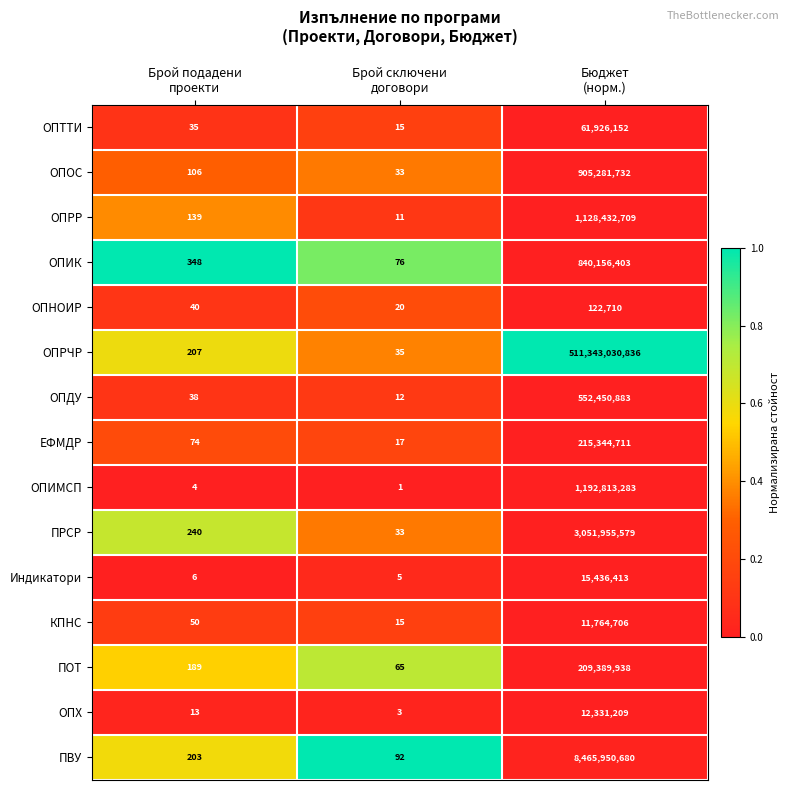

What is the difference between the second highest and minimum values in the КПНС series?

35